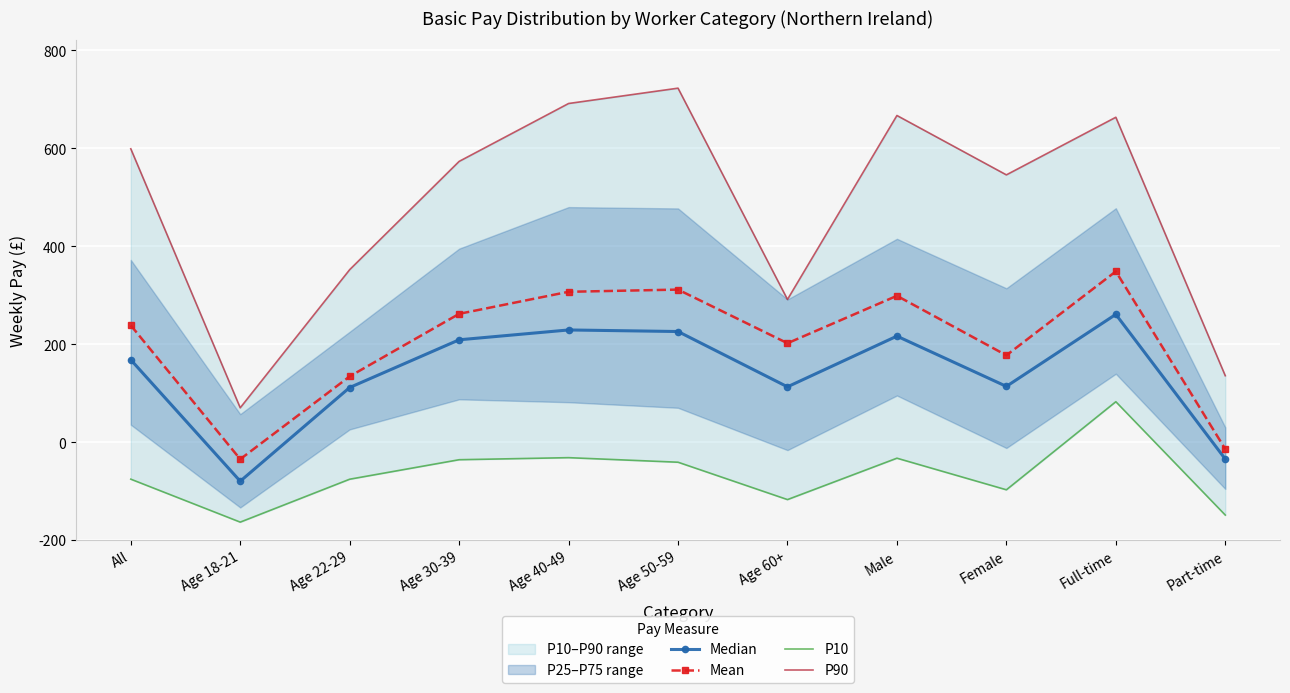

What position from the right is Age 22-29?

9